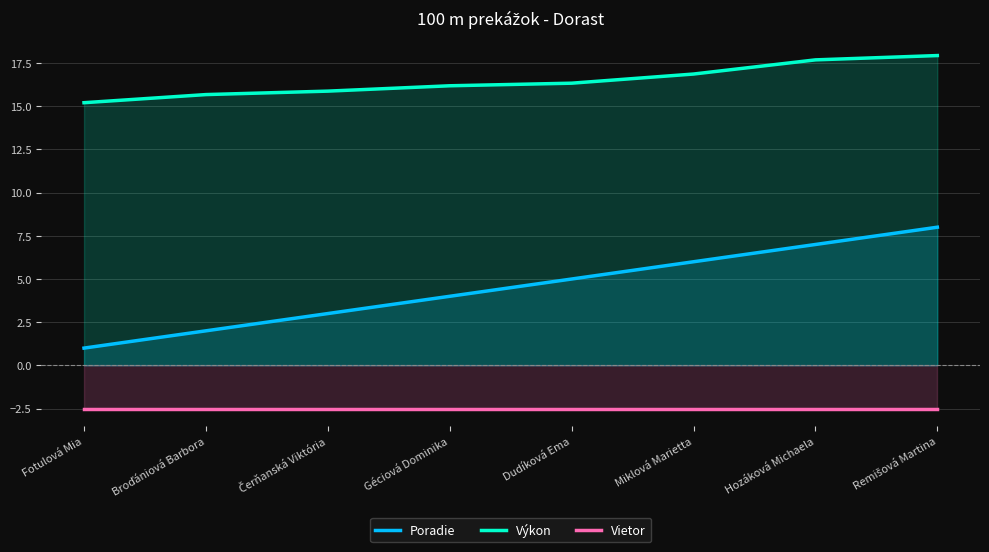

At which label does Výkon first exceed 16?

Géciová Dominika